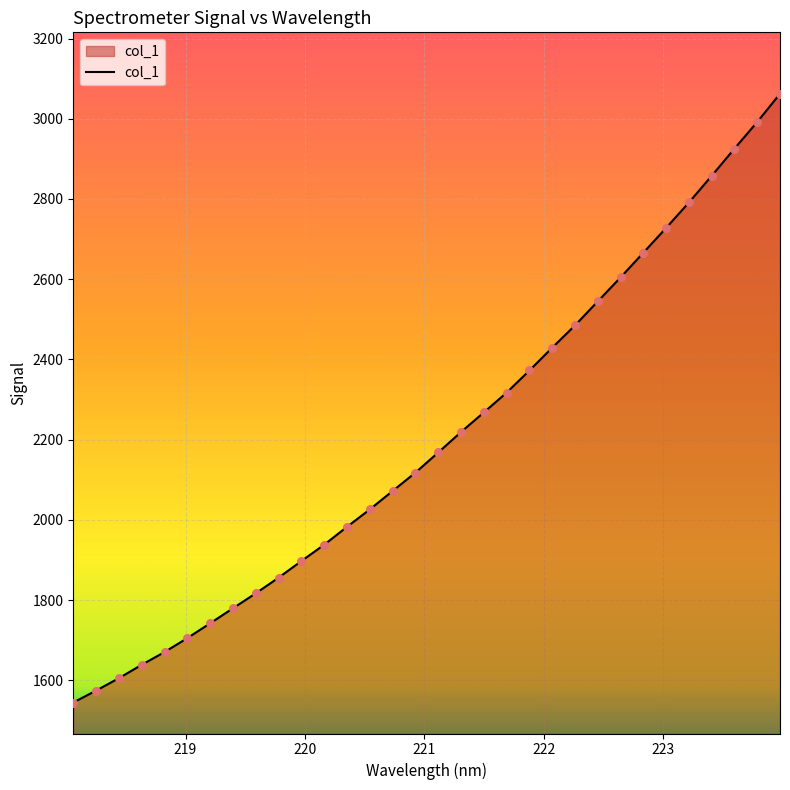

What is the difference between the maximum and minimum values?

1517.6